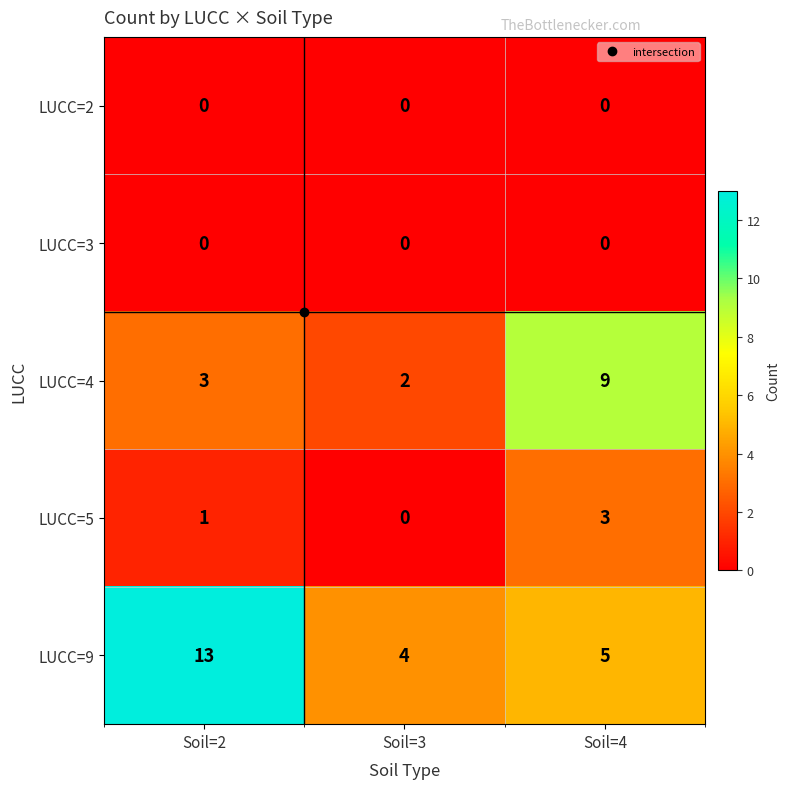

Is it true that LUCC=5 equals 3 at Soil=4?

True